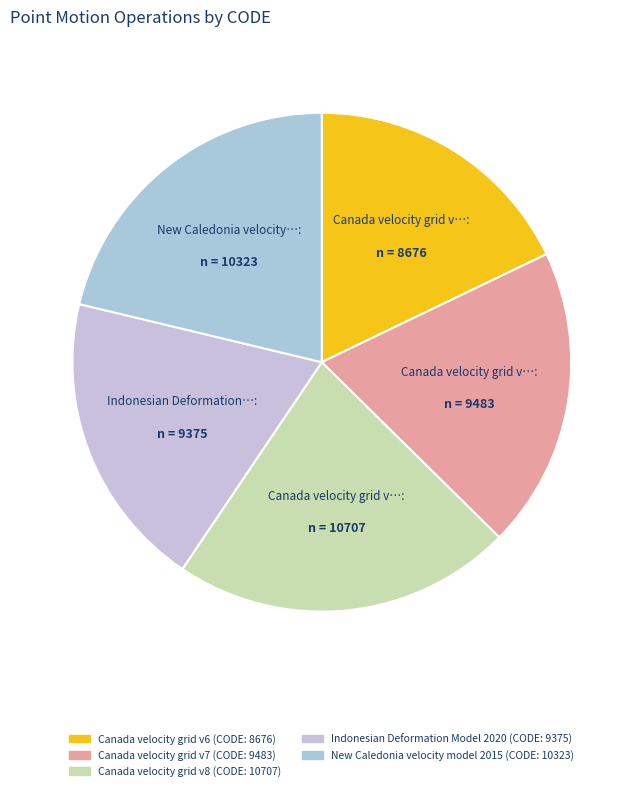

Which has a higher value, Canada velocity grid v7 or New Caledonia velocity model 2015?

New Caledonia velocity model 2015